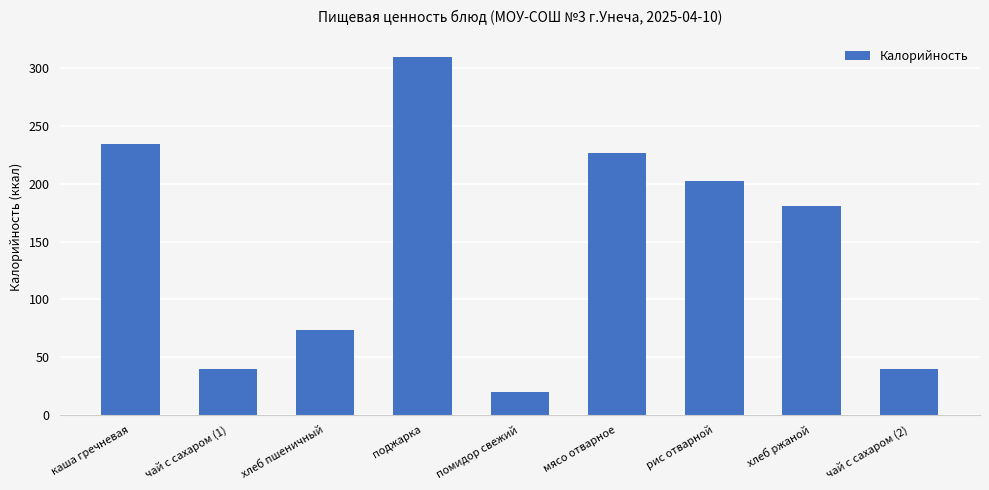

What is the sum of the values at чай с сахаром (1) and рис отварной?

242